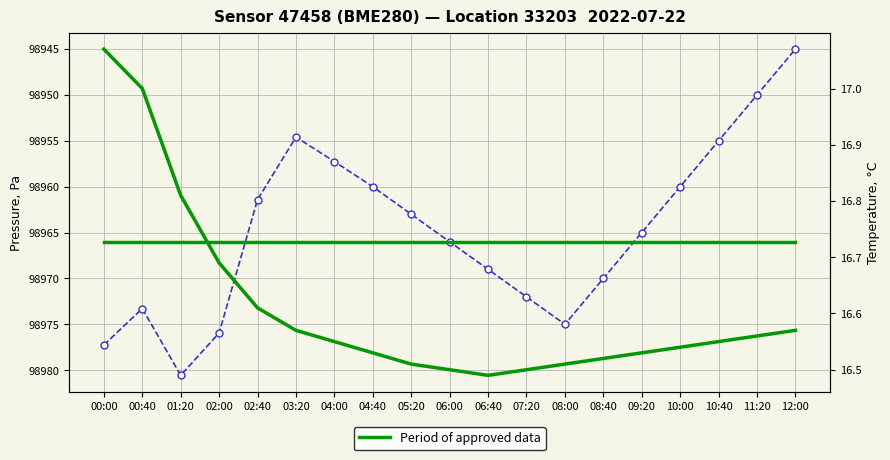

True or false: temperature and pressure cross at least once.

False